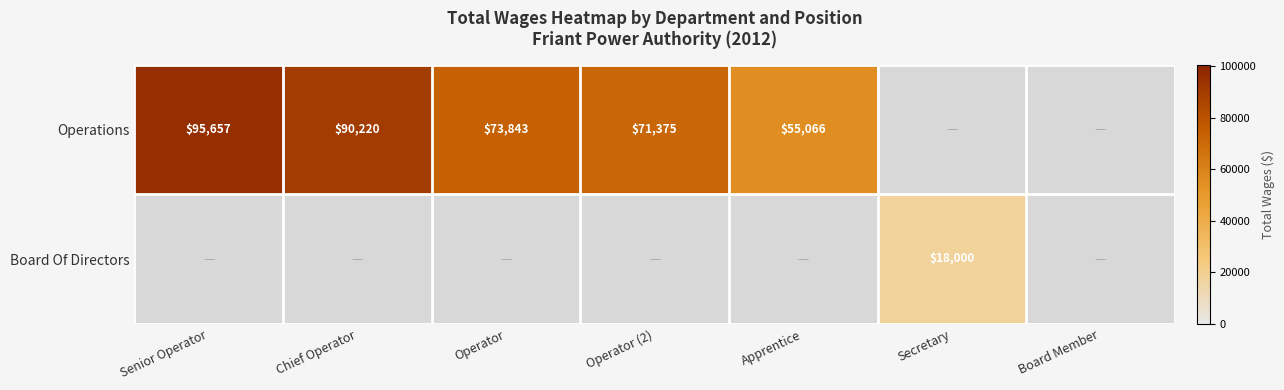

The value of Operations at Board Member is 0. True or false?

True